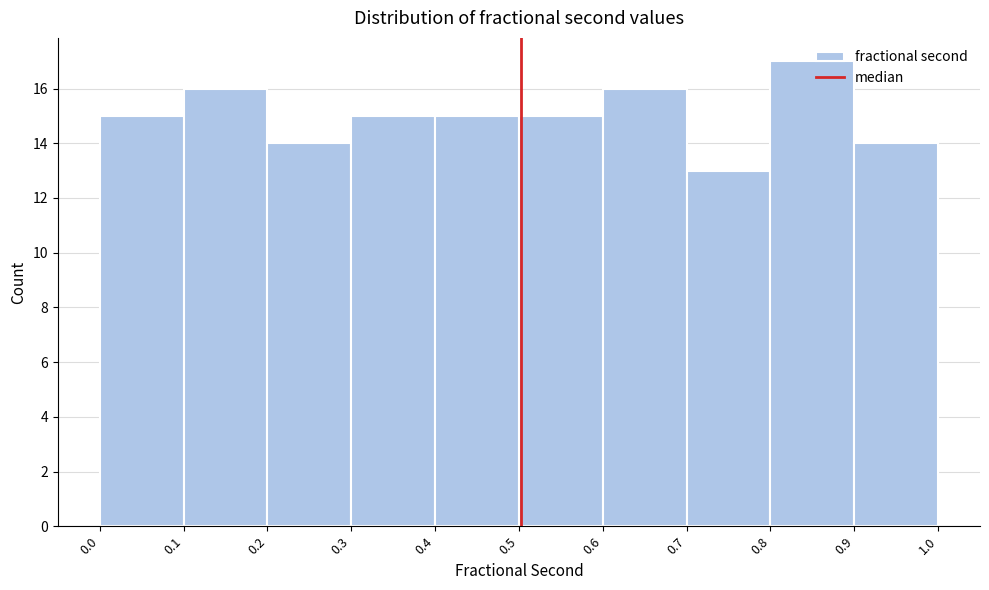

Reading left to right, list every bar in this chart as the range it spans on the x-axis followed by its height. The values are not printed on the chart, so give them approximately, as read against the axis.

0.0 to 0.1: 15
0.1 to 0.2: 16
0.2 to 0.3: 14
0.3 to 0.4: 15
0.4 to 0.5: 15
0.5 to 0.6: 15
0.6 to 0.7: 16
0.7 to 0.8: 13
0.8 to 0.9: 17
0.9 to 1.0: 14